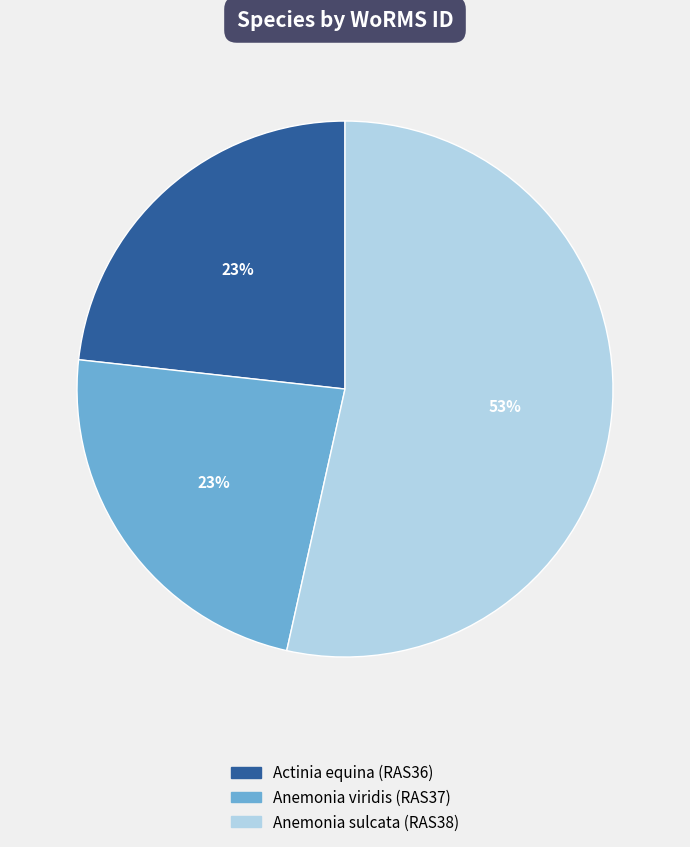

Is there a majority slice in this chart?

Yes